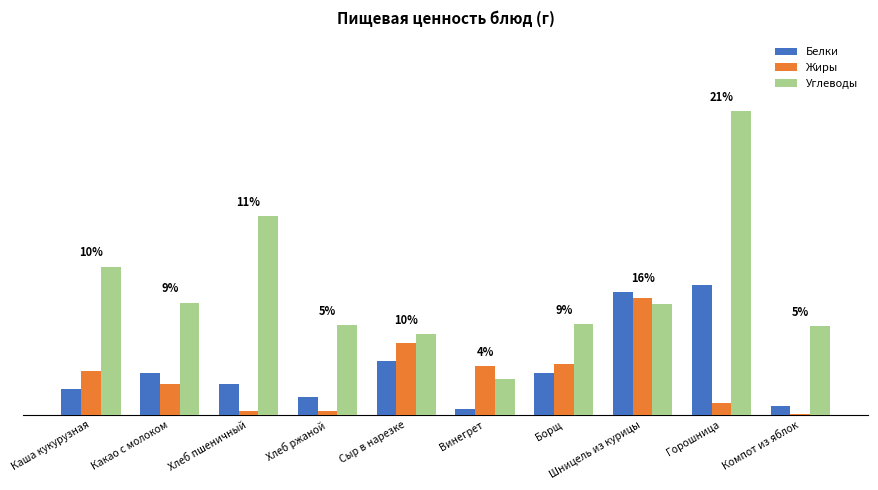

At how many categories does at least one series exceed 7?

9